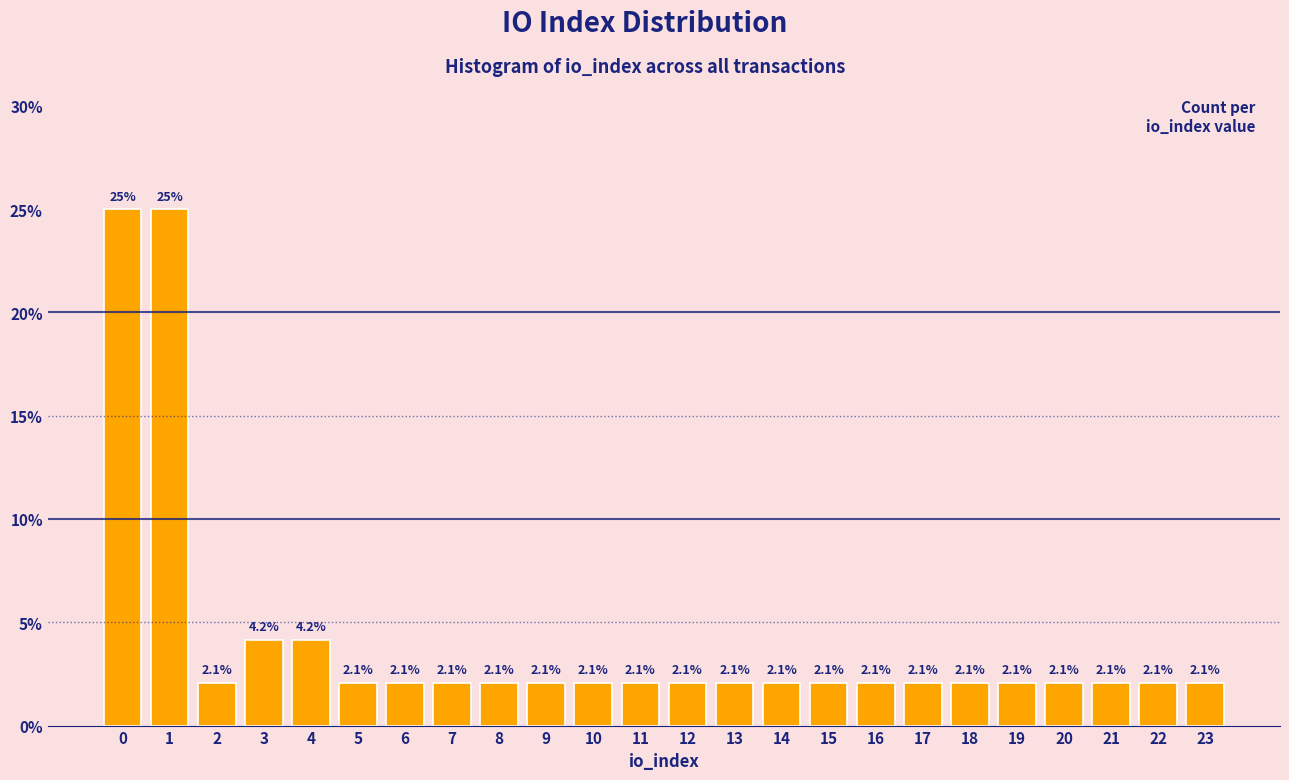

Reading right to left, list all the values displayed in this chart.

2.1	2.1	2.1	2.1	2.1	2.1	2.1	2.1	2.1	2.1	2.1	2.1	2.1	2.1	2.1	2.1	2.1	2.1	2.1	4.2	4.2	2.1	25.0	25.0